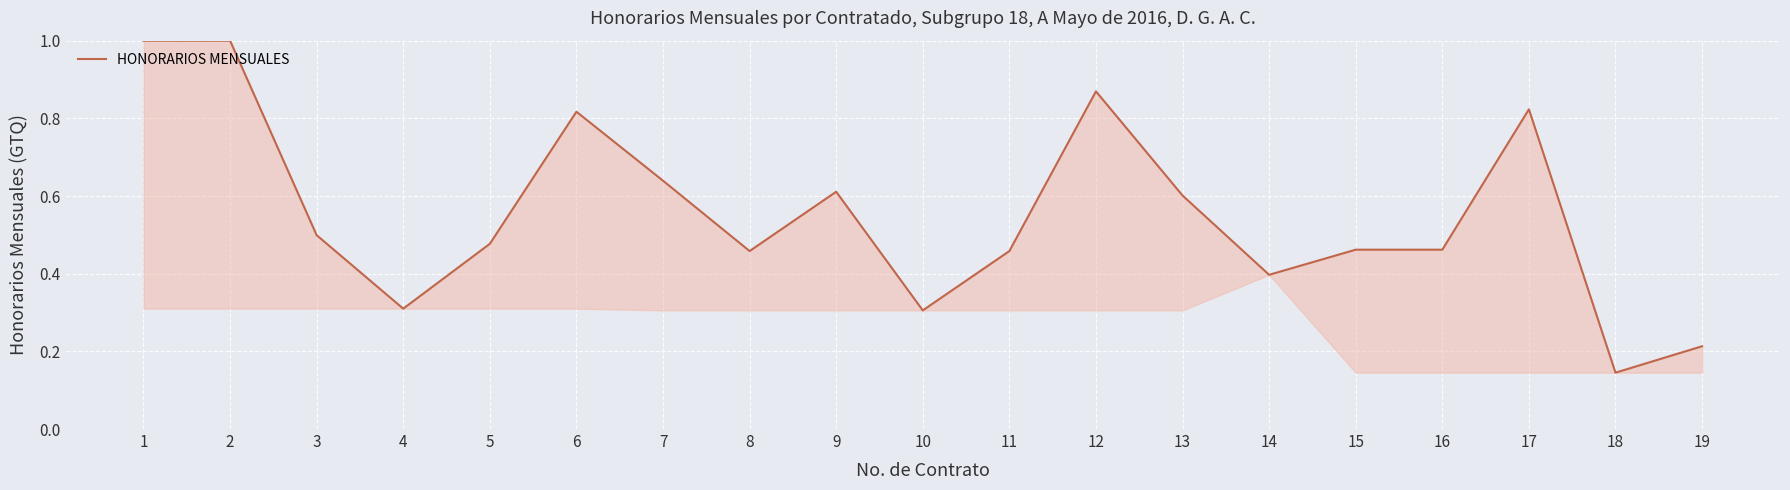

How many points are higher than both their immediate neighbors (excluding endpoints)?

4